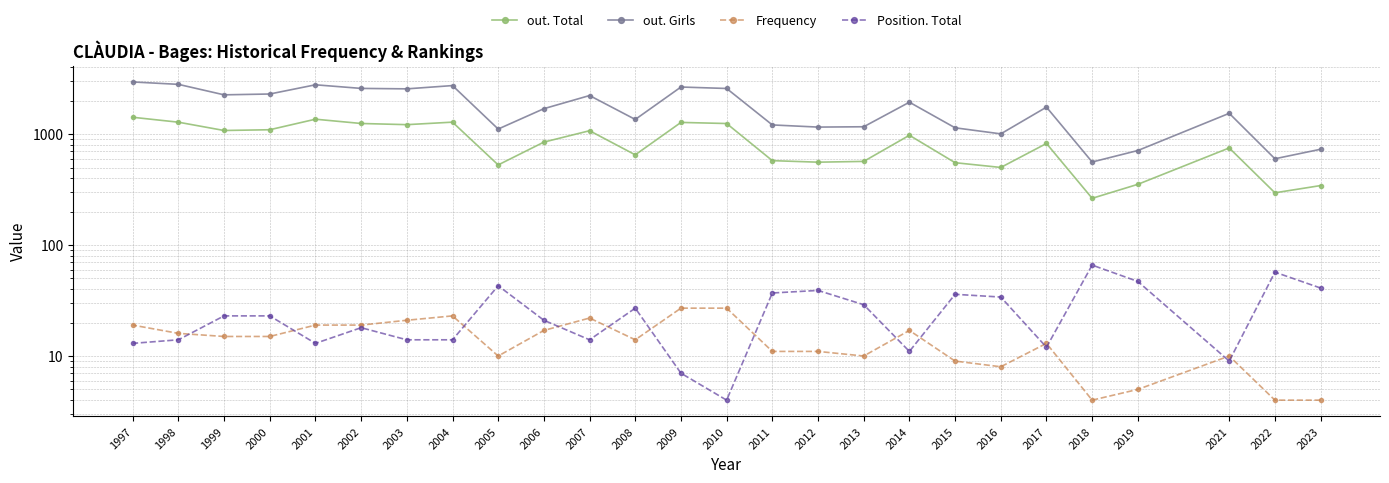

Does the chart display data point markers on the line(s)?

Yes